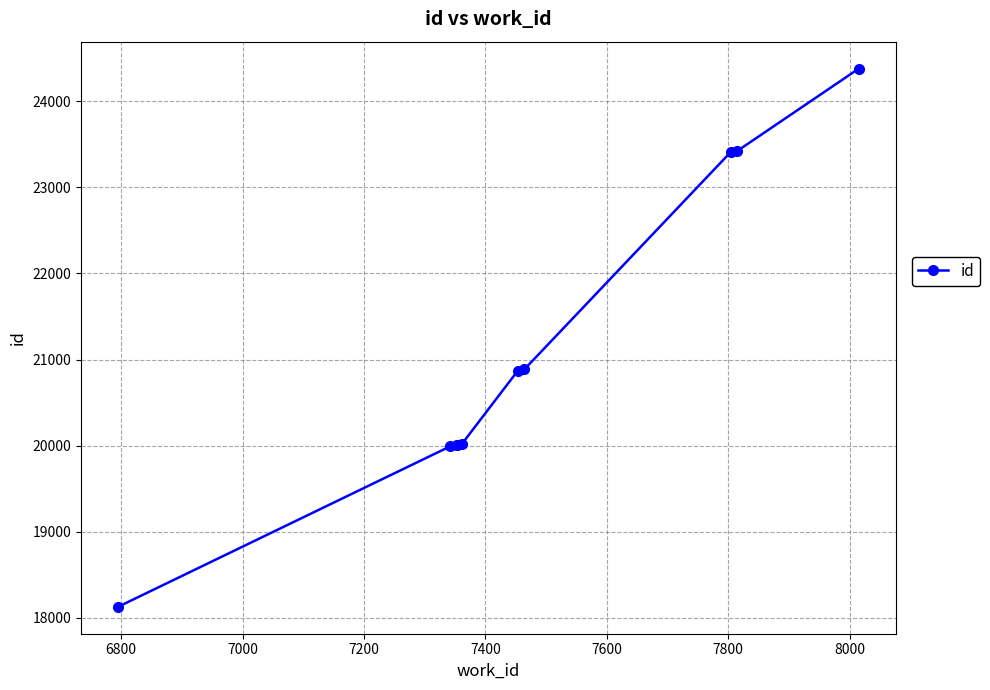

What is the difference between the second highest and minimum values?

5296